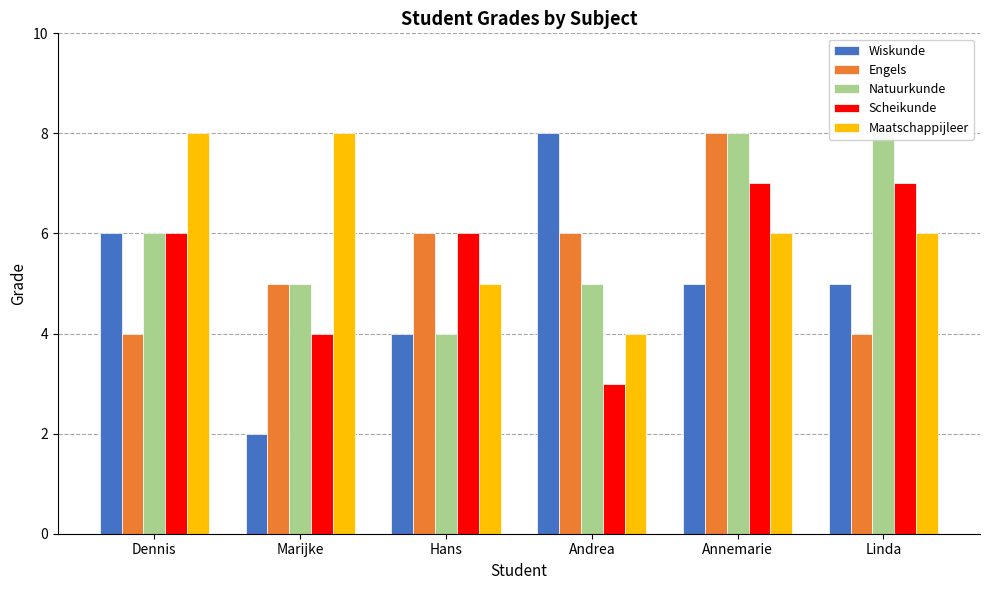

How many bars are there in total?

30